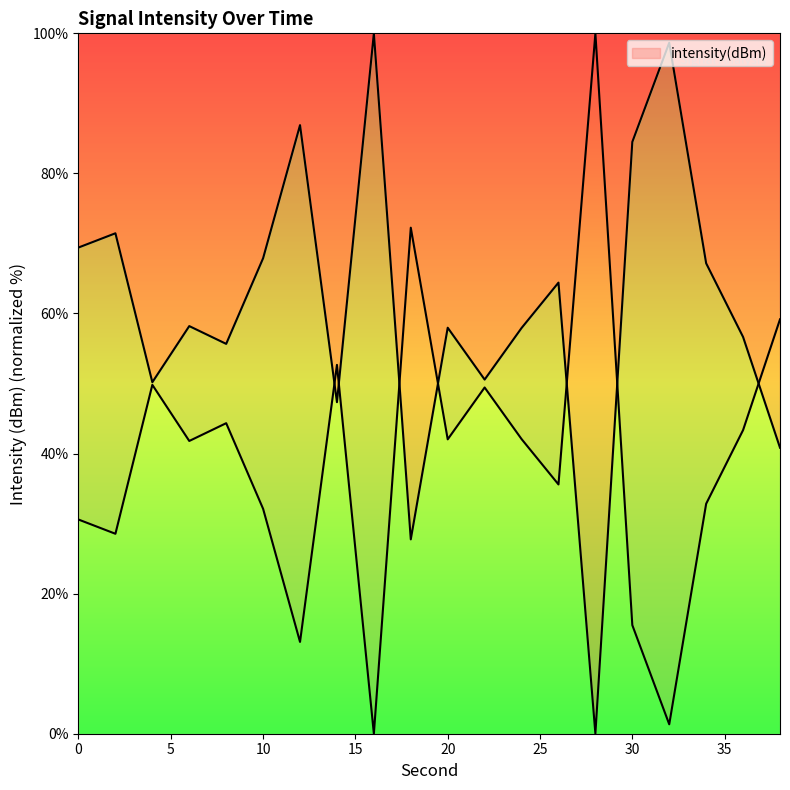

At which category does the chart reach its minimum across all series?

28